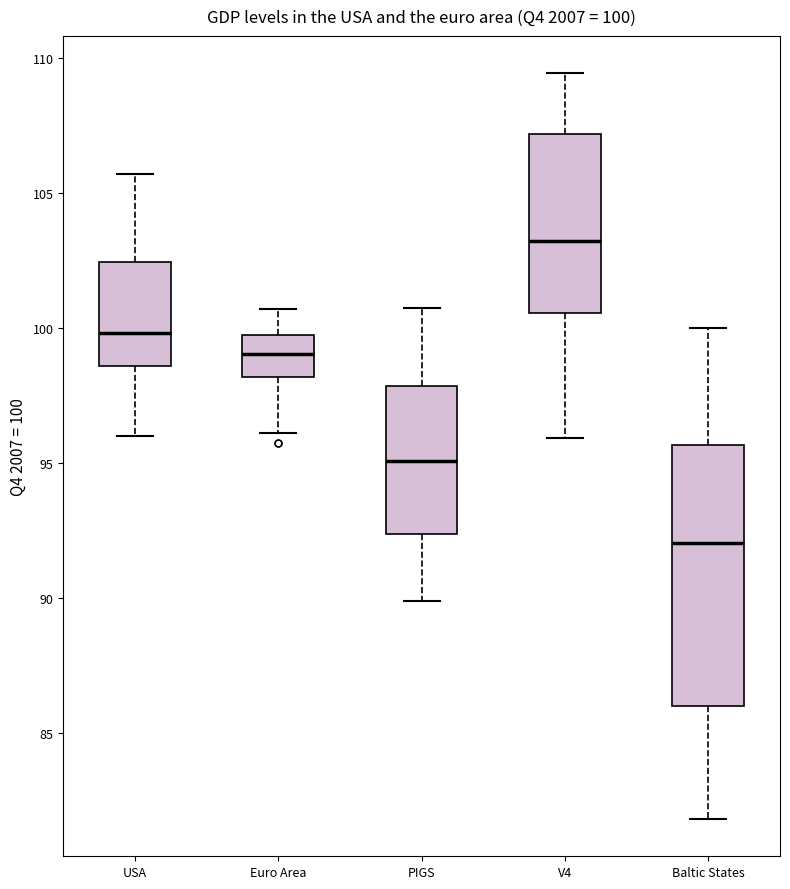

Which box has the highest median line?

V4